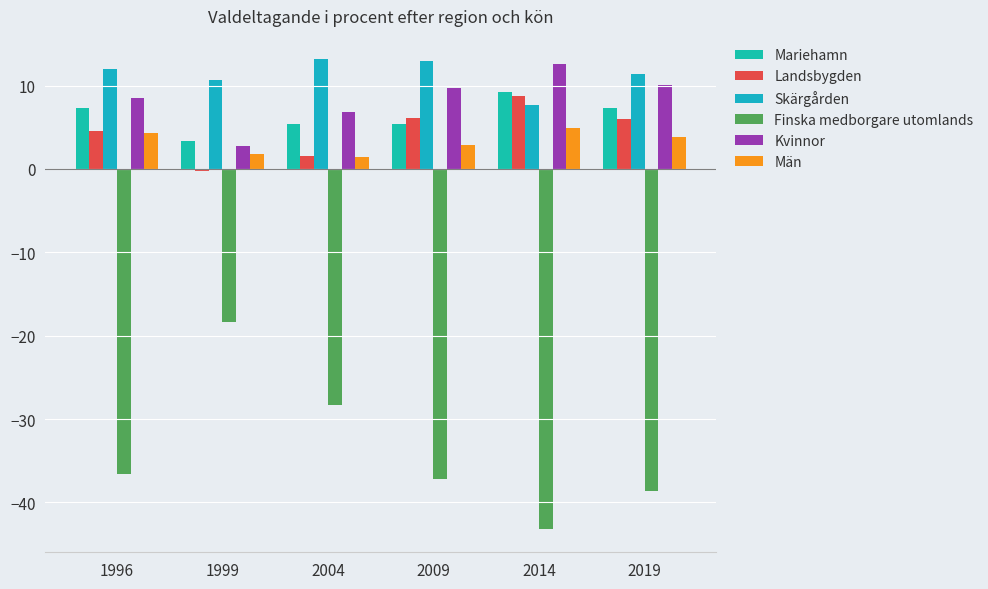

At which label does Skärgården first exceed 11?

1996